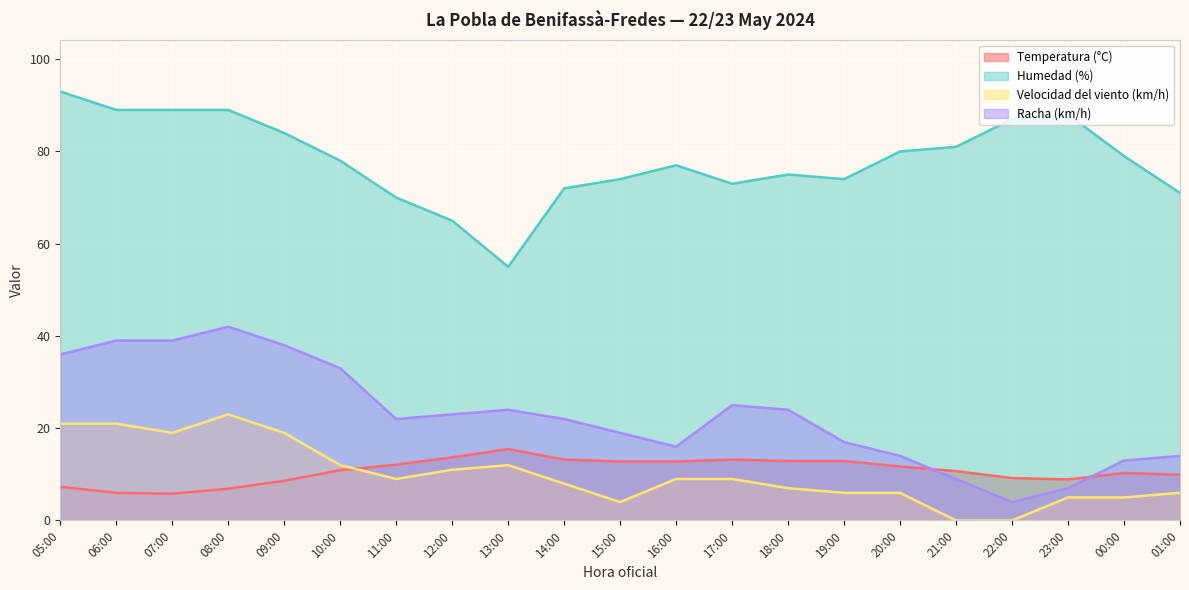

Where does the Humedad (%) series first go above 78?

05:00